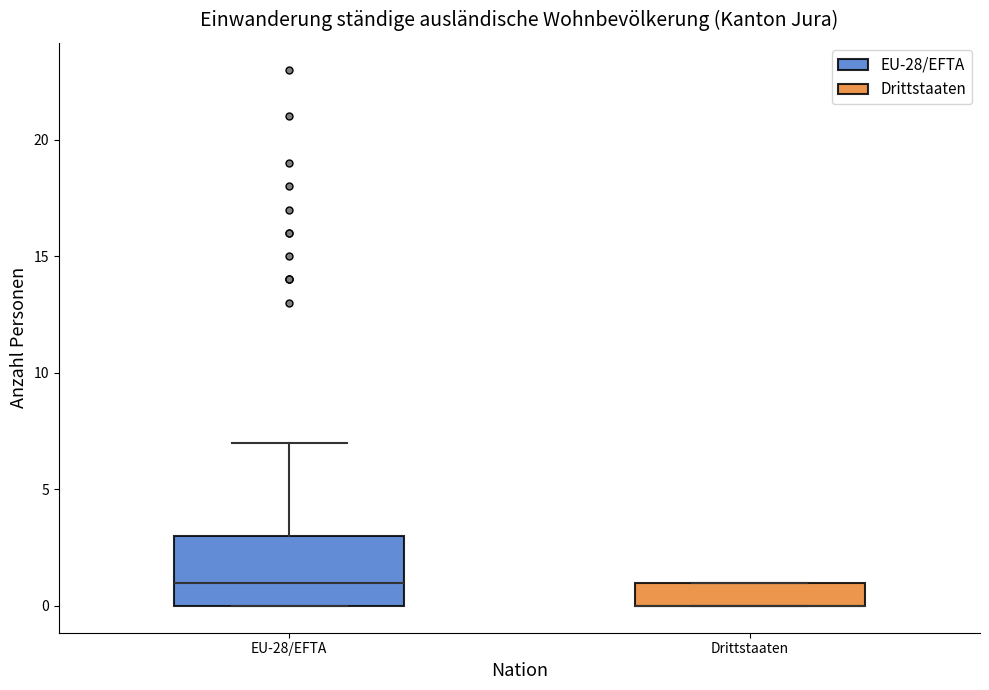

Which box is the tallest, from its lower edge to its upper edge?

EU-28/EFTA